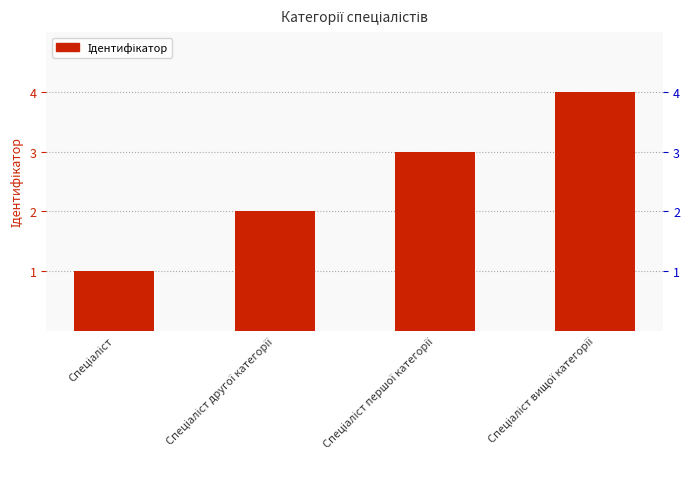

Rank the categories by value from lowest to highest.

Спеціаліст, Спеціаліст другої категорії, Спеціаліст першої категорії, Спеціаліст вищої категорії